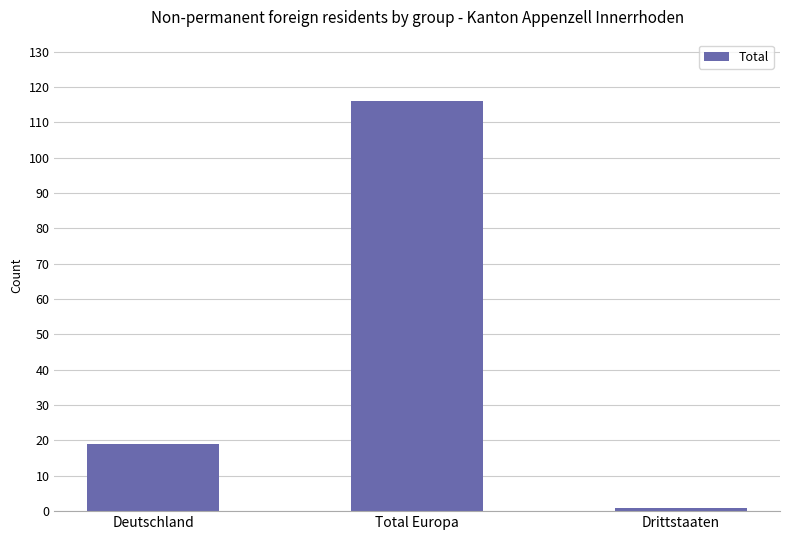

Which label corresponds to the smallest value in the chart?

Drittstaaten